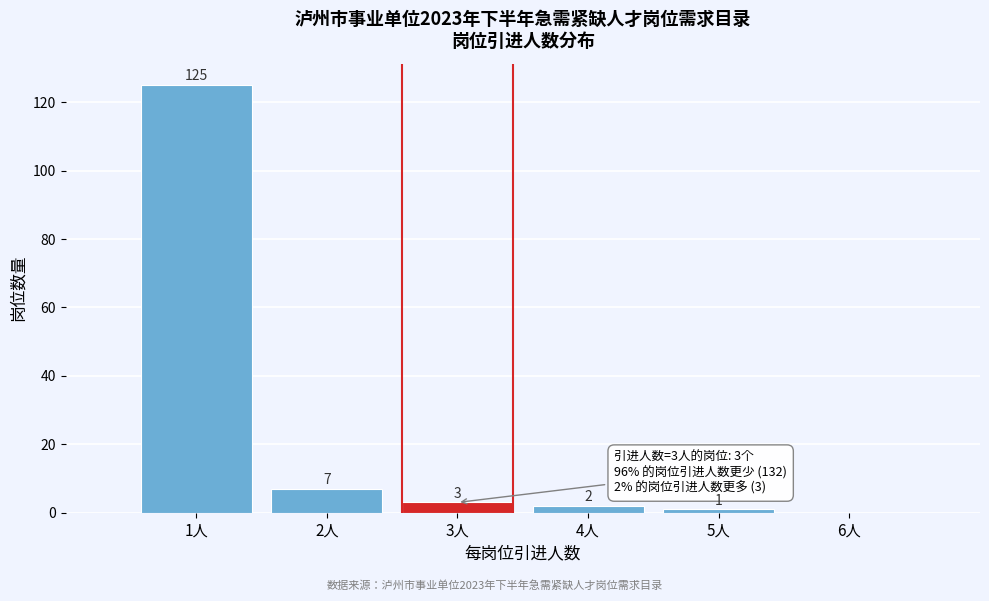

Which range on the x-axis has the tallest bar?

0.5 to 1.5